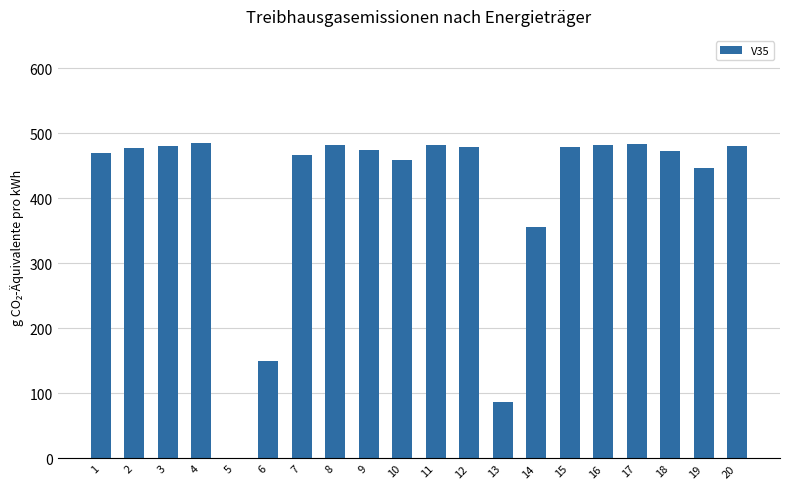

What is the greatest value displayed?

485.2